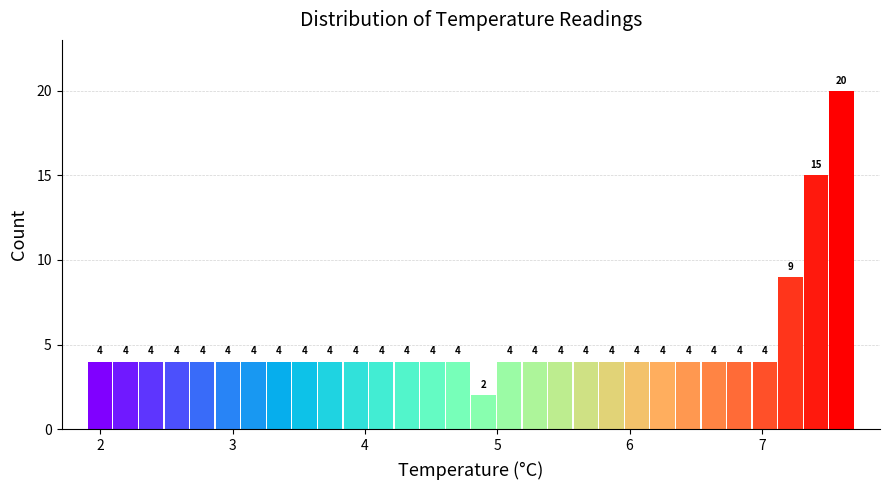

Read against the x-axis, roughly where is the centre of the tallest bar?

7.6